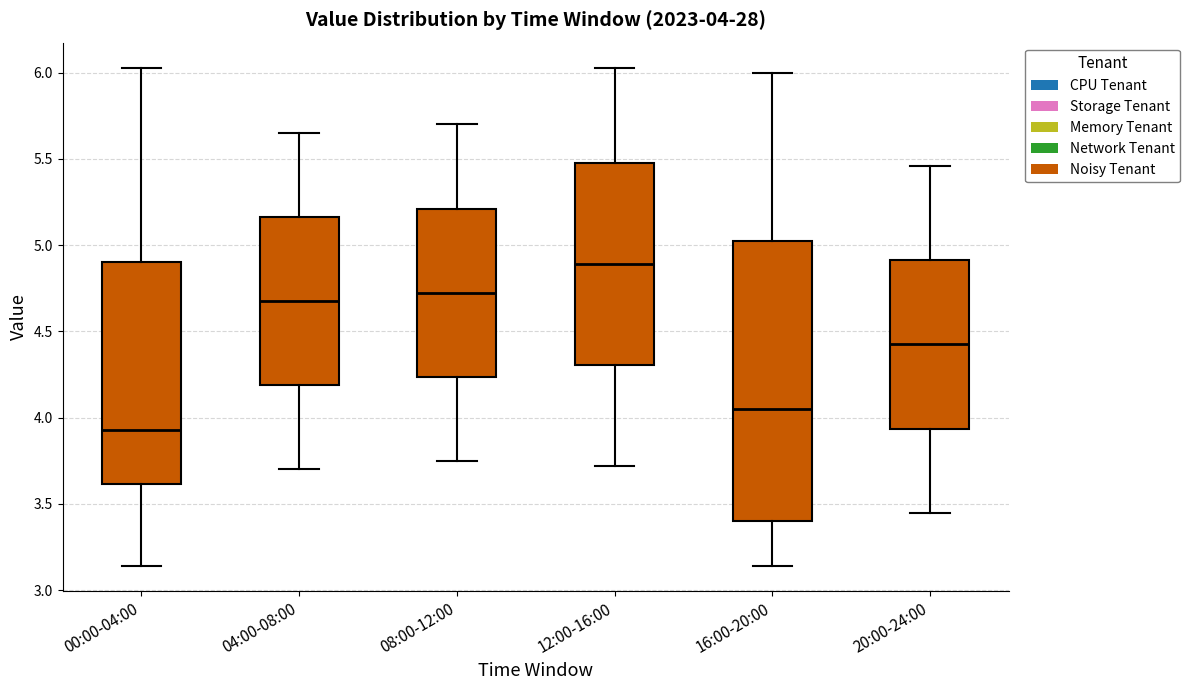

Comparing the boxes themselves (not the whiskers), which one is the tallest?

16:00-20:00